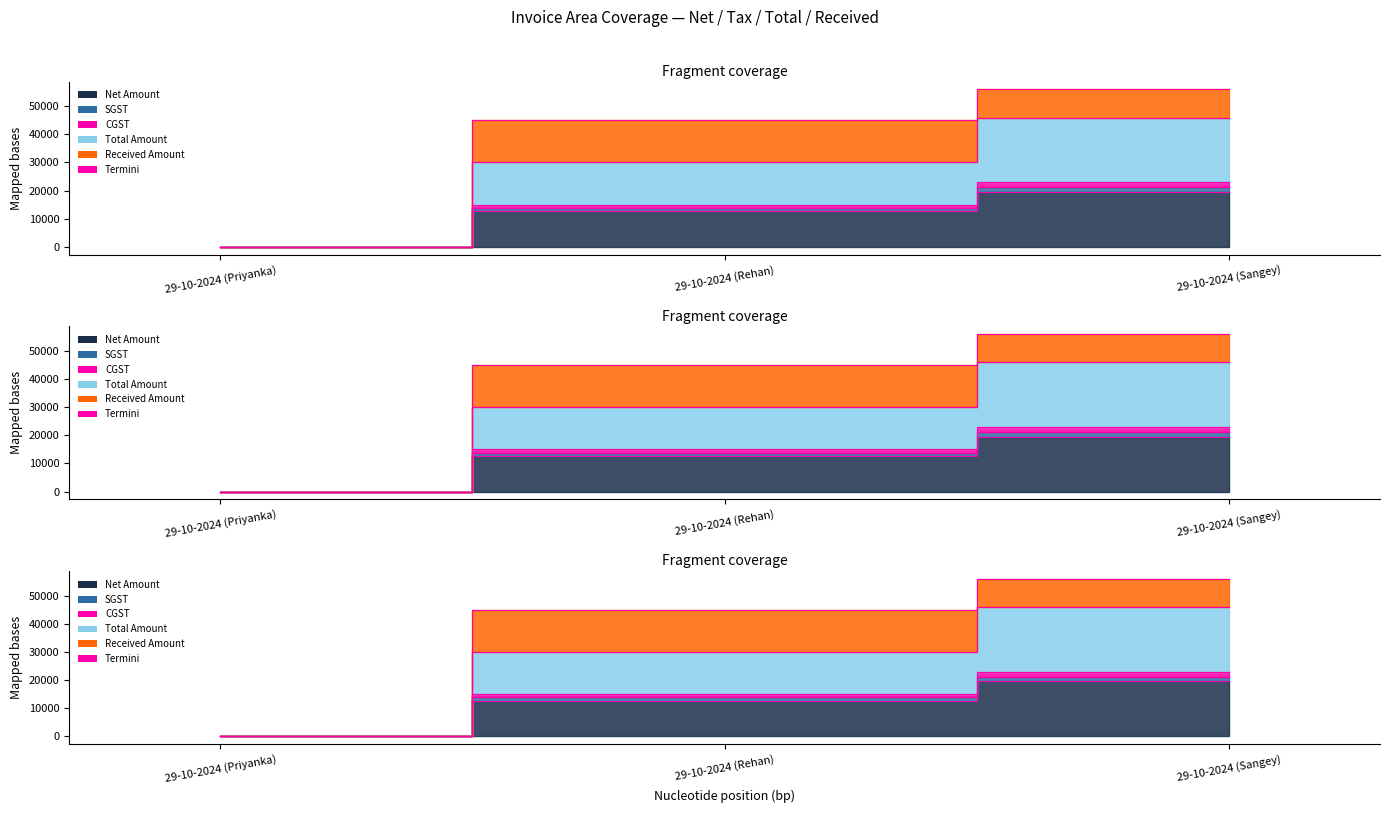

True or false: Total Amount has a value of 15000.0 at 29-10-2024 (Rehan).

True